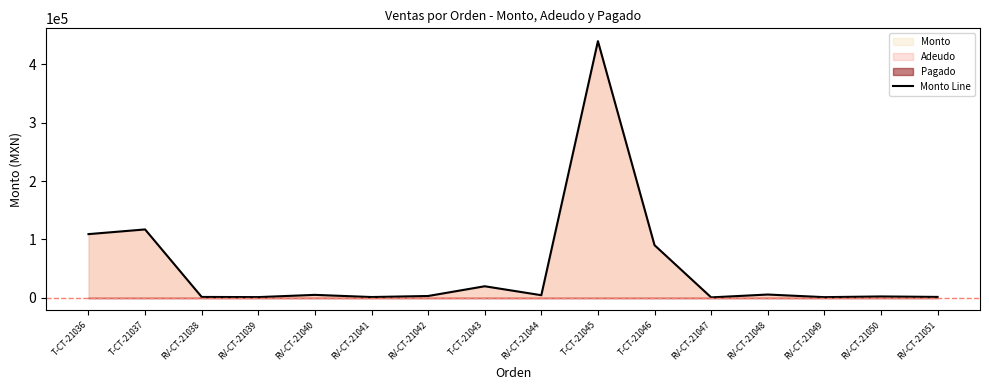

Where is the first local maximum?

T-CT-21037